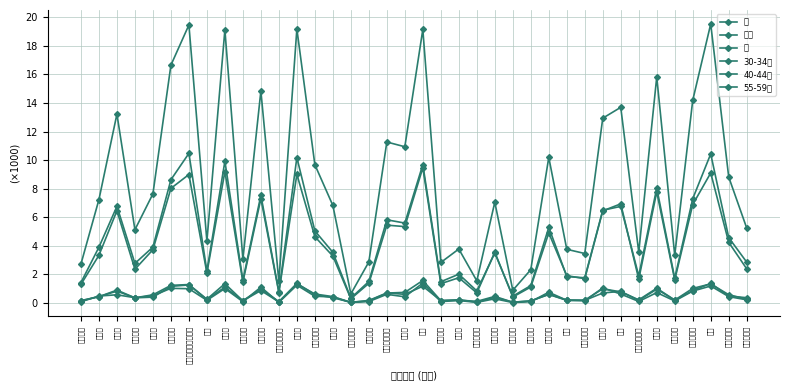

Reading right to left, list all the values displayed in this chart.

女: 2.9	4.6	10.4	7.3	1.7	8.0	1.9	6.8	6.5	1.8	1.8	5.3	1.2	0.5	3.5	0.8	2.0	1.5	9.7	5.6	5.8	1.5	0.3	3.5	5.0	10.2	0.8	7.5	1.6	9.9	2.2	10.5	8.6	3.9	2.8	6.8	3.9	1.4
人口: 5.2	8.8	19.5	14.2	3.3	15.8	3.6	13.7	12.9	3.5	3.8	10.2	2.3	0.9	7.1	1.5	3.8	2.8	19.2	10.9	11.3	2.9	0.6	6.8	9.7	19.2	1.5	14.8	3.1	19.1	4.3	19.5	16.7	7.6	5.1	13.2	7.2	2.7
男: 2.4	4.2	9.1	6.9	1.6	7.8	1.7	6.9	6.4	1.7	1.9	4.9	1.1	0.4	3.6	0.7	1.8	1.3	9.5	5.3	5.4	1.4	0.3	3.3	4.6	9.0	0.7	7.3	1.5	9.2	2.1	9.0	8.0	3.7	2.4	6.5	3.3	1.3
30-34歳: 0.2	0.4	1.2	0.8	0.1	0.7	0.1	0.6	1.1	0.2	0.2	0.8	0.1	0.0	0.3	0.0	0.2	0.1	1.4	0.4	0.6	0.1	0.0	0.4	0.5	1.2	0.0	1.1	0.1	1.0	0.2	1.0	1.0	0.5	0.4	0.6	0.5	0.1
40-44歳: 0.3	0.6	1.3	1.0	0.2	1.0	0.2	0.8	1.0	0.2	0.2	0.6	0.1	0.1	0.4	0.1	0.2	0.2	1.6	0.7	0.7	0.1	0.0	0.4	0.6	1.4	0.1	0.9	0.1	1.3	0.3	1.3	1.2	0.6	0.4	0.9	0.4	0.1
55-59歳: 0.4	0.5	1.4	0.9	0.2	1.0	0.2	0.8	0.7	0.2	0.2	0.6	0.1	0.0	0.5	0.1	0.2	0.2	1.2	0.6	0.7	0.2	0.0	0.4	0.6	1.3	0.1	1.0	0.2	1.1	0.2	1.3	1.2	0.4	0.4	0.8	0.4	0.2